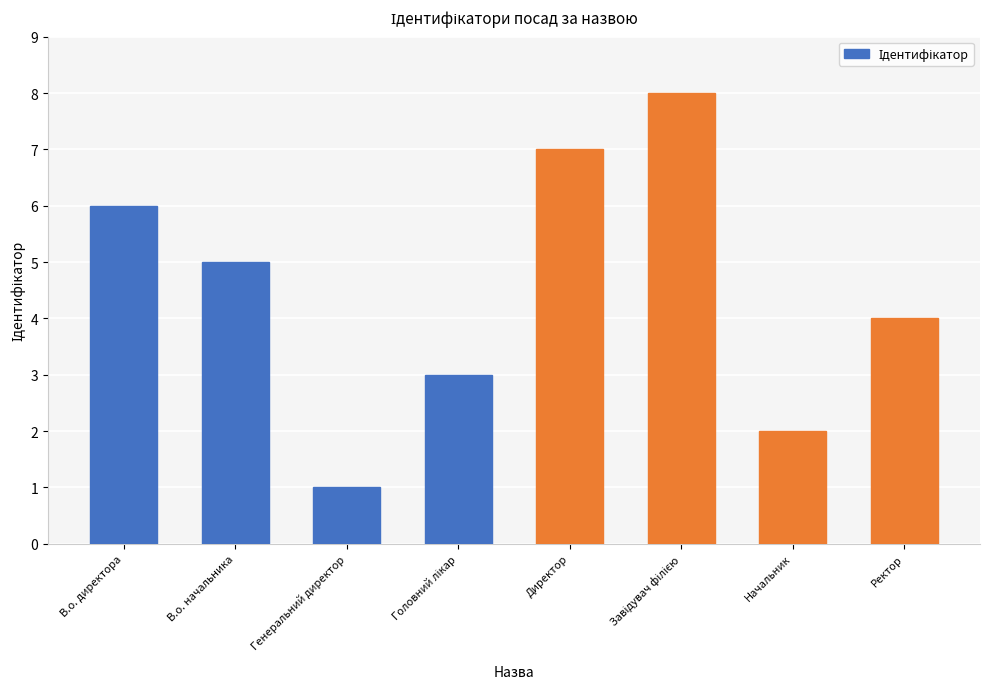

Between В.о. начальника and Ректор, which is larger?

В.о. начальника